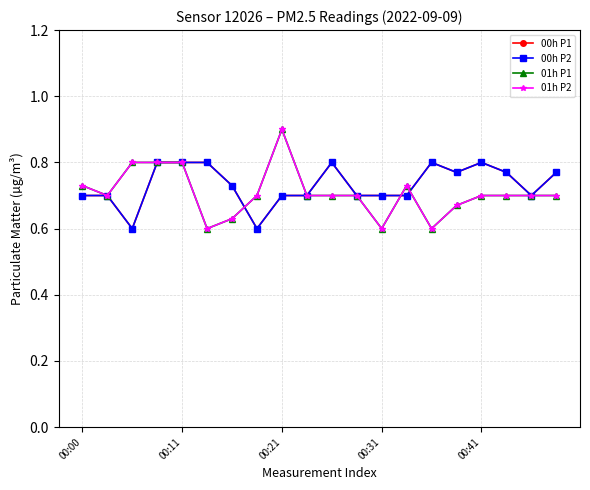

Is this an area chart (filled region under the line)?

No